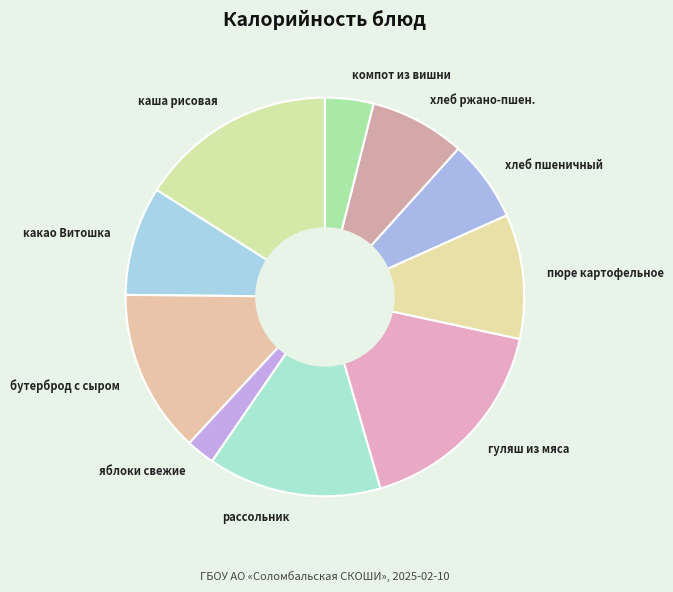

Is there a majority slice in this chart?

No